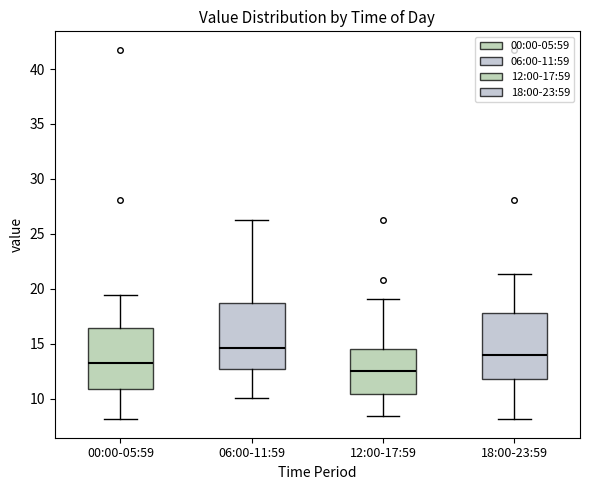

Where is the upper edge of the box for 12:00-17:59 on the y-axis? The values are not printed on the chart, so give them approximately, as read against the axis.

14.5